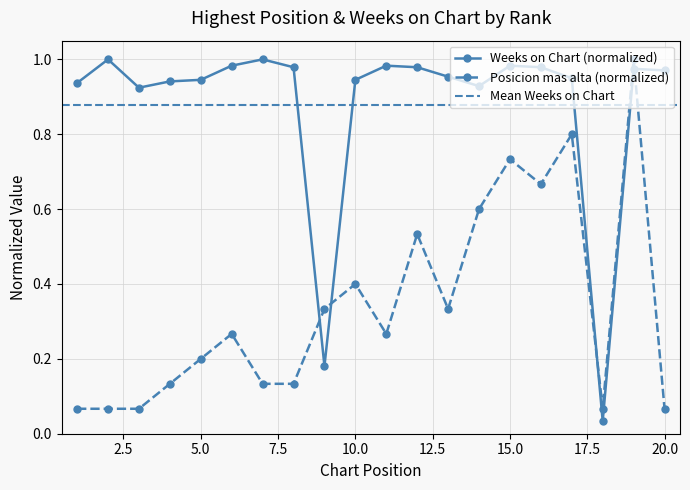

Which series has the largest total across all categories?

Weeks on Chart